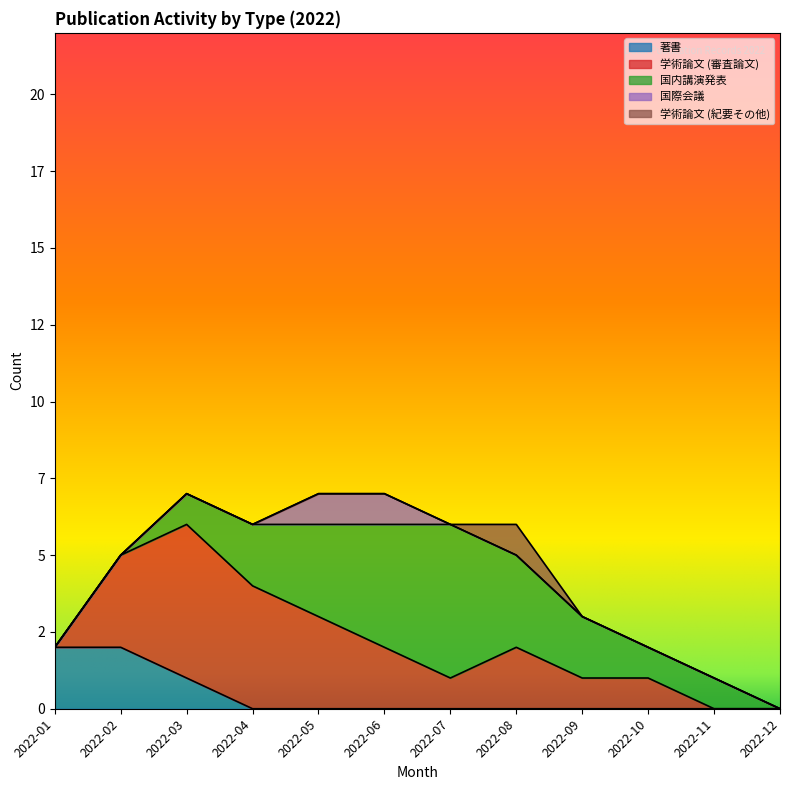

True or false: 国内講演発表 and 学術論文 (審査論文) intersect in this chart.

False